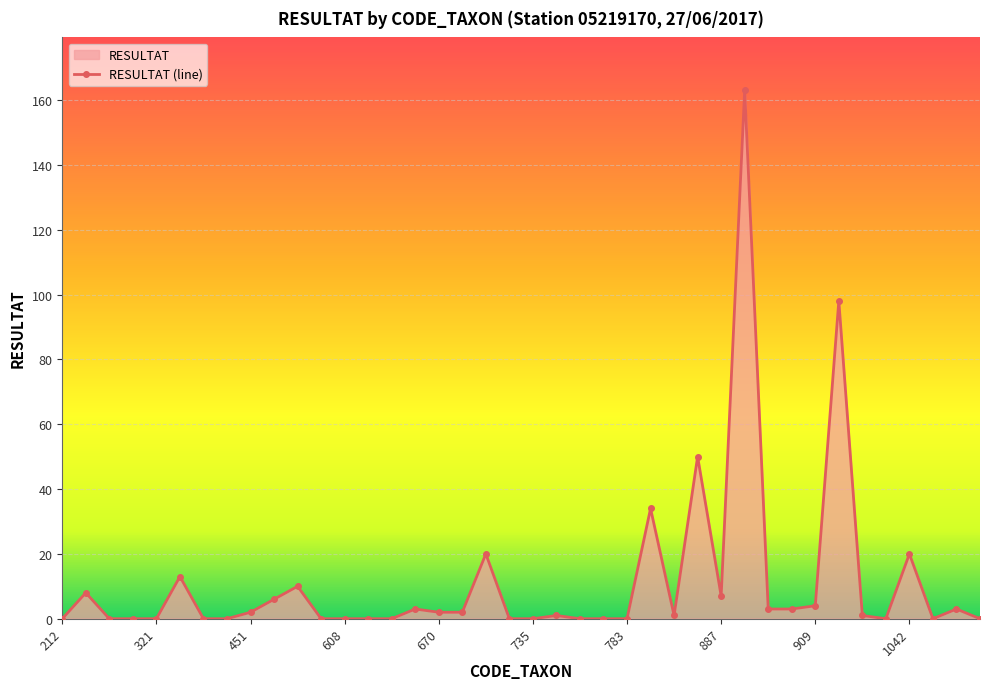

Reading right to left, list all the values displayed in this chart.

0	3	0	20	0	1	98	4	3	3	163	7	50	1	34	0	0	0	1	0	0	20	2	2	3	0	0	0	0	10	6	2	0	0	13	0	0	0	8	0